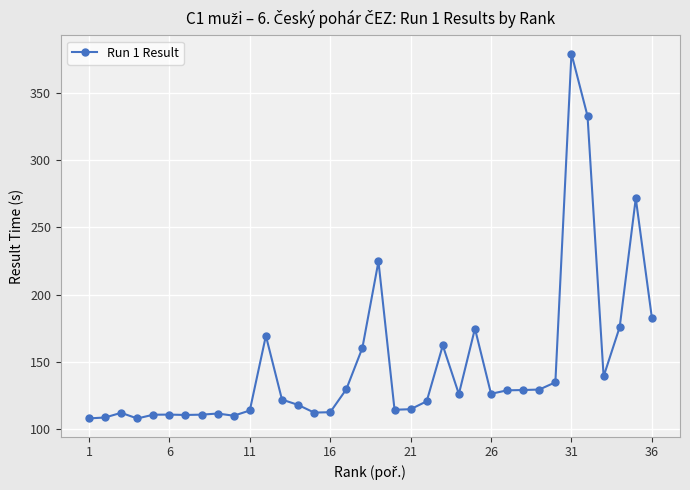

How many lines are shown in the chart?

1